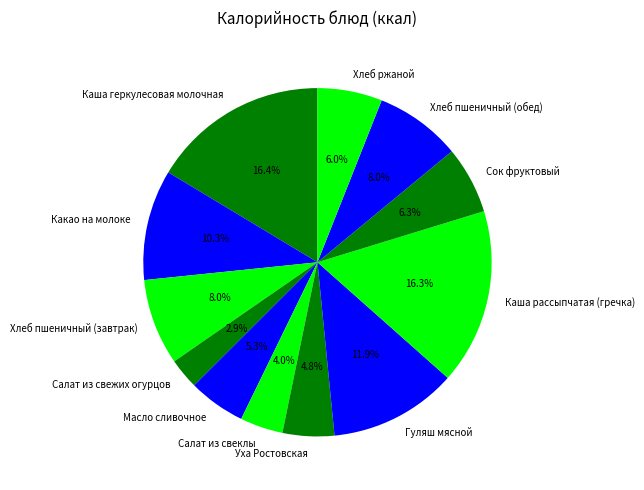

What is the ratio of the value at Хлеб пшеничный (завтрак) to the value at Салат из свежих огурцов?

2.8